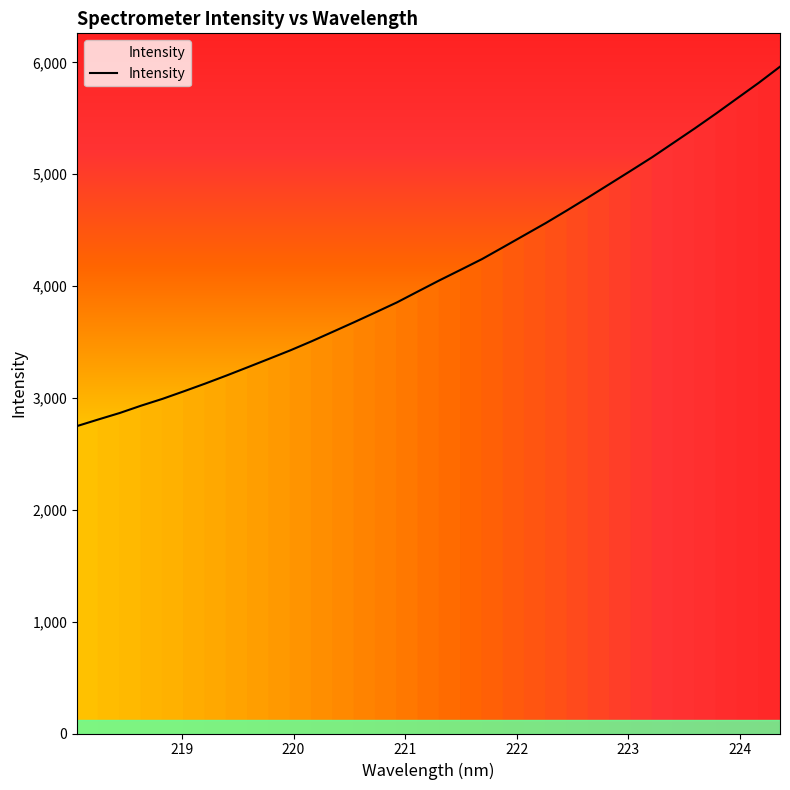

What is the minimum value shown in the chart?

2748.7